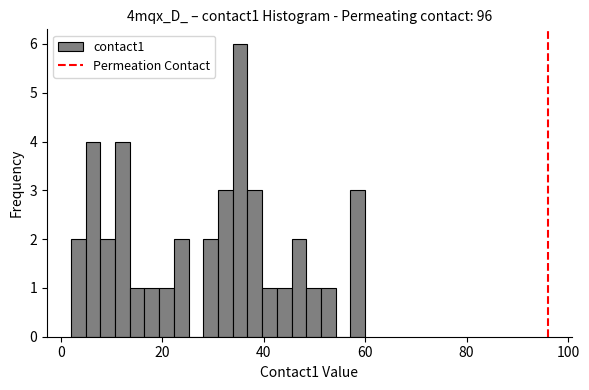

Read against the x-axis, roughly where is the centre of the tallest bar?

36